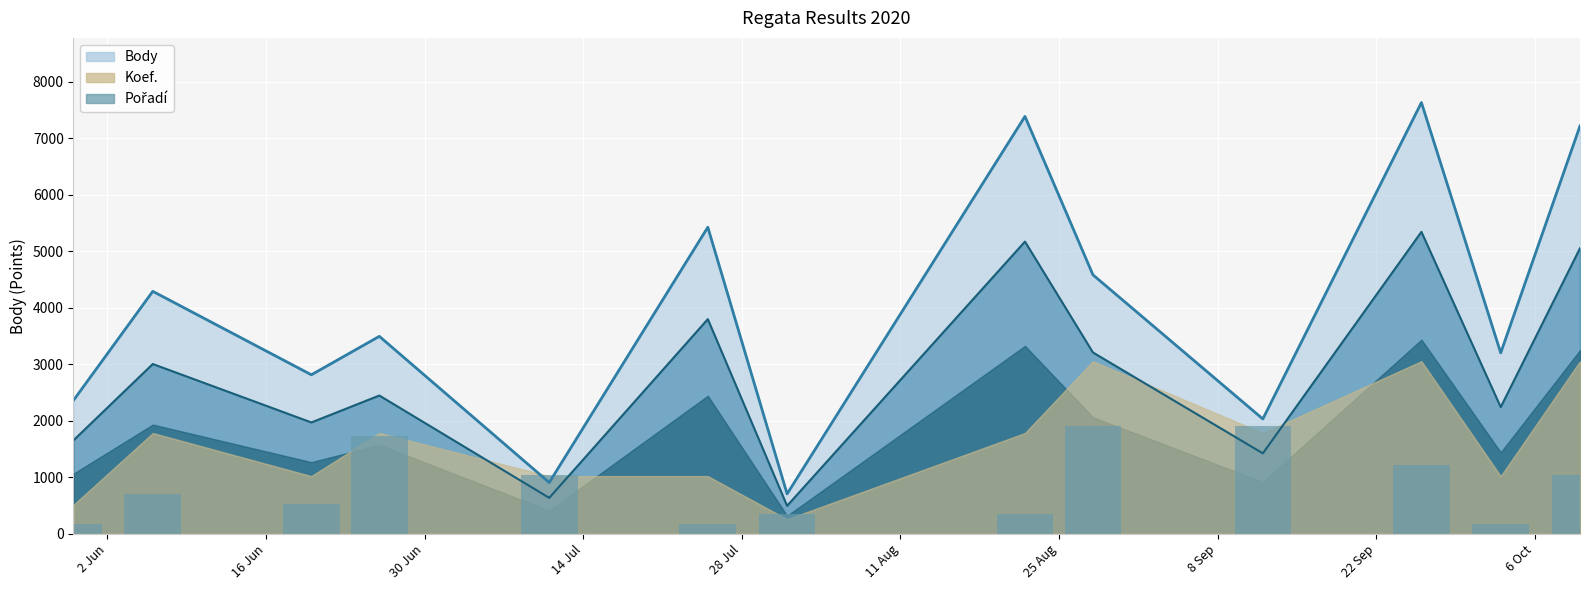

Which category has the highest value across all series?

22 Sep